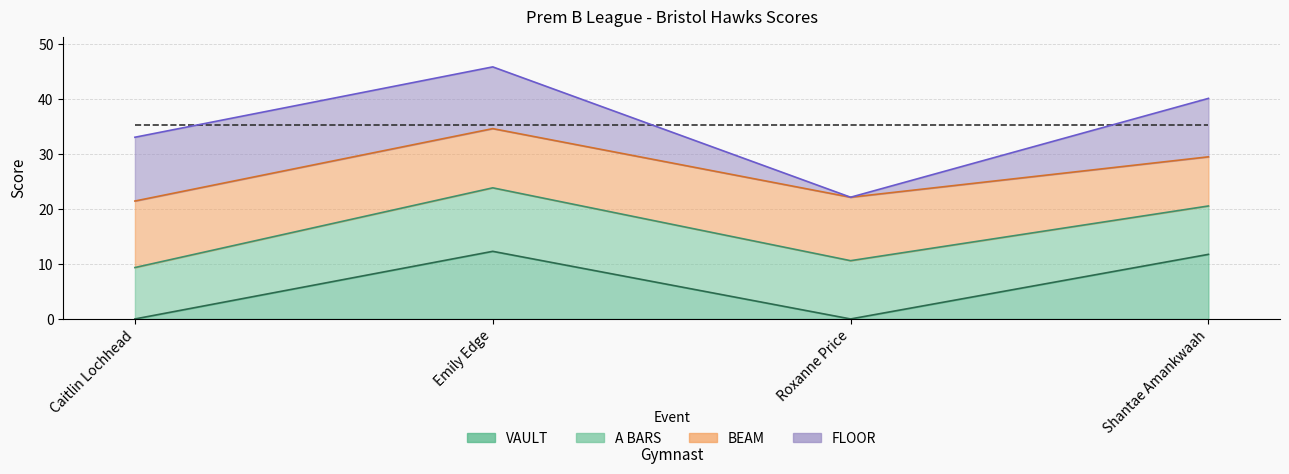

What value does the BEAM series have at Shantae Amankwaah?

8.9